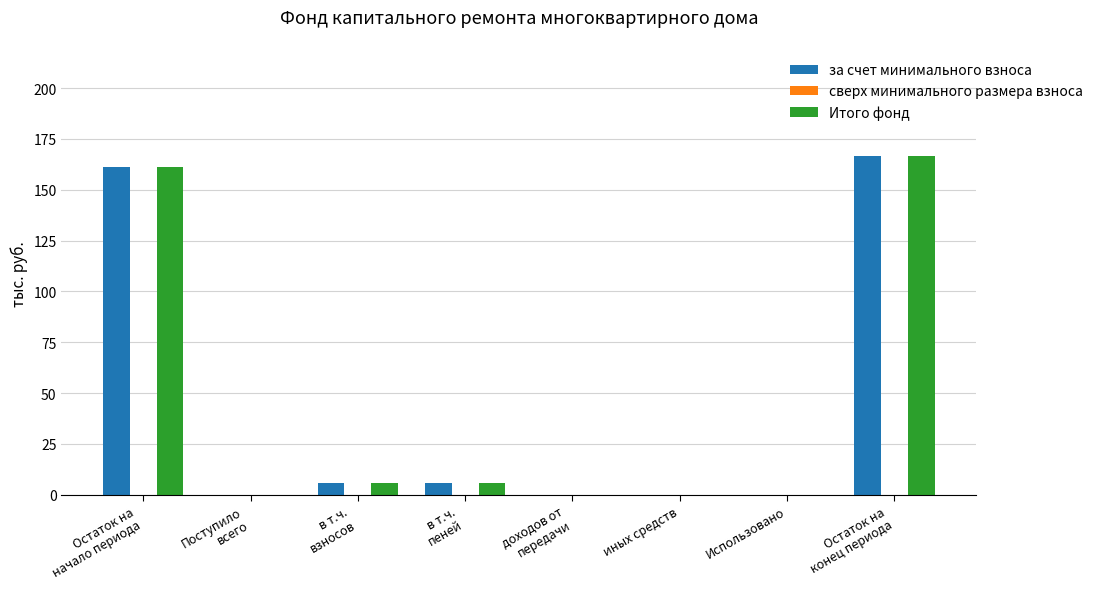

The value of Итого фонд at доходов от
передачи is 0.0. True or false?

True